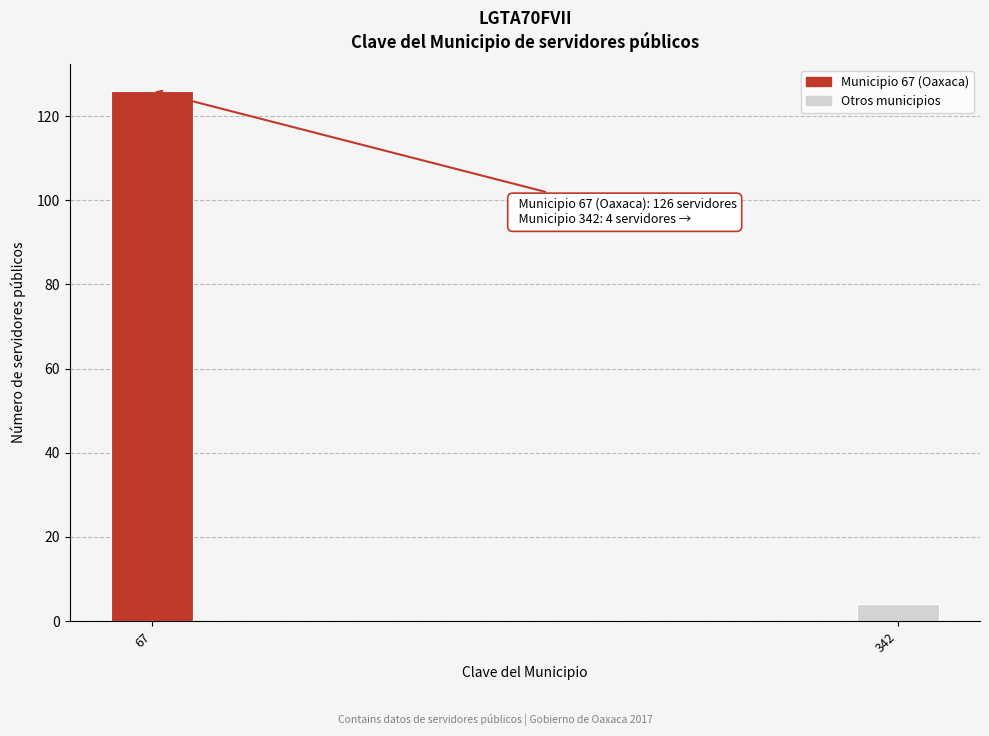

Reading right to left, what are all the values shown in this chart?

342=4	67=126